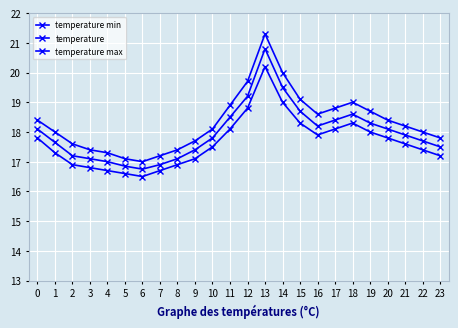

Which category has the lowest value across all series?

6